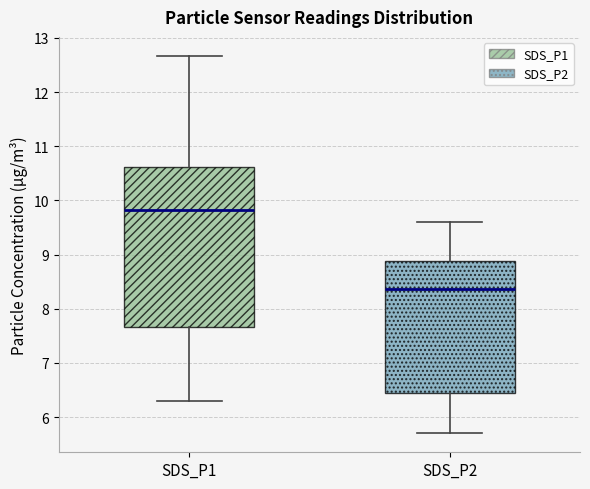

Reading left to right, read every box against the y-axis: the position of its median line, the range the box covers, and the ends of its whiskers. The values are not printed on the chart, so give them approximately, as read against the axis.

SDS_P1: median 9.8, box 7.7 to 10.6, whiskers 6.3 to 12.7
SDS_P2: median 8.4, box 6.5 to 8.9, whiskers 5.7 to 9.6